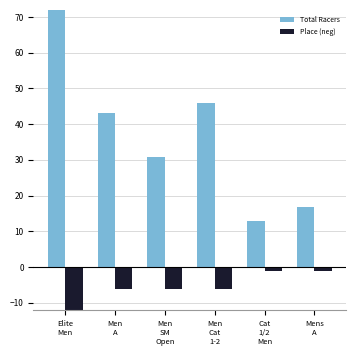

What is the lowest value of the Total Racers series?

13.0